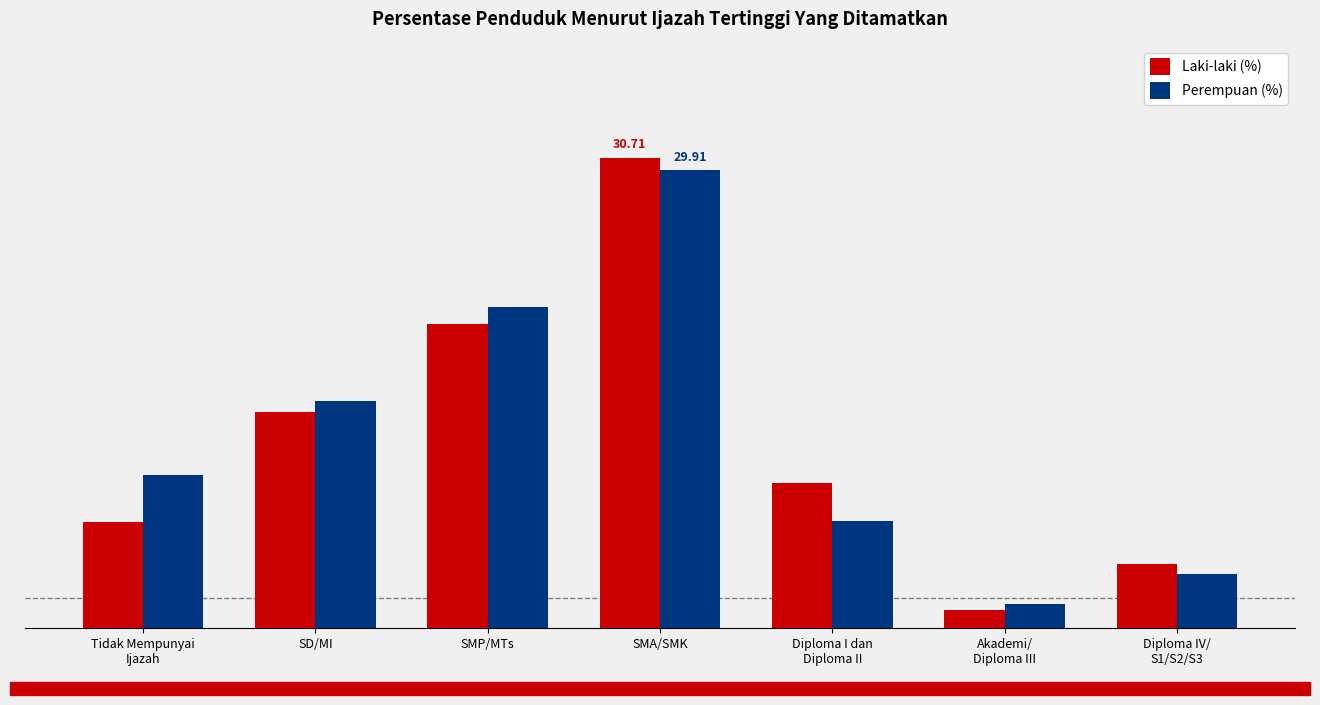

Reading left to right, list all the values displayed in this chart.

Laki-laki (%): 6.9	14.1	19.9	30.7	9.5	1.2	4.2
Perempuan (%): 10.0	14.9	20.9	29.9	7.0	1.6	3.5